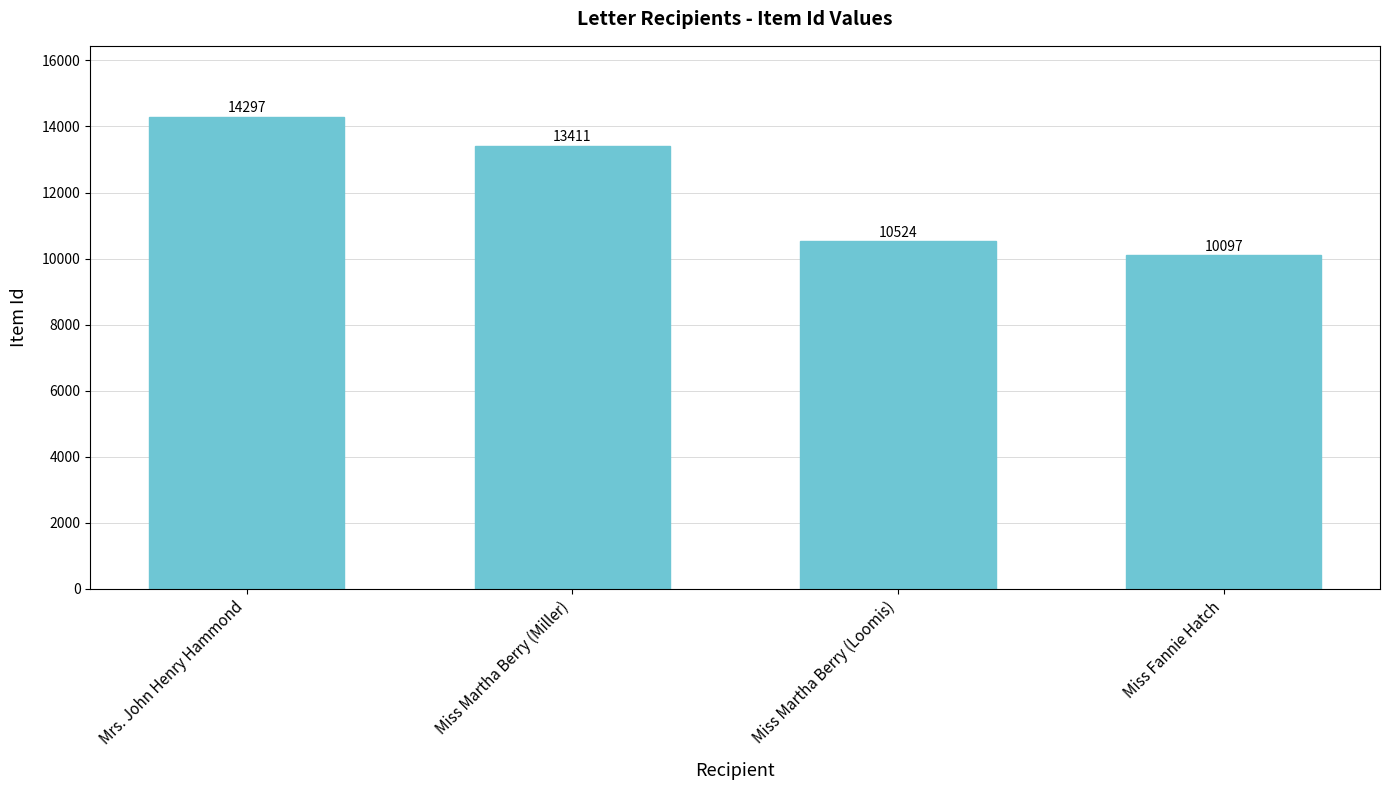

What position from the right is Mrs. John Henry Hammond?

4